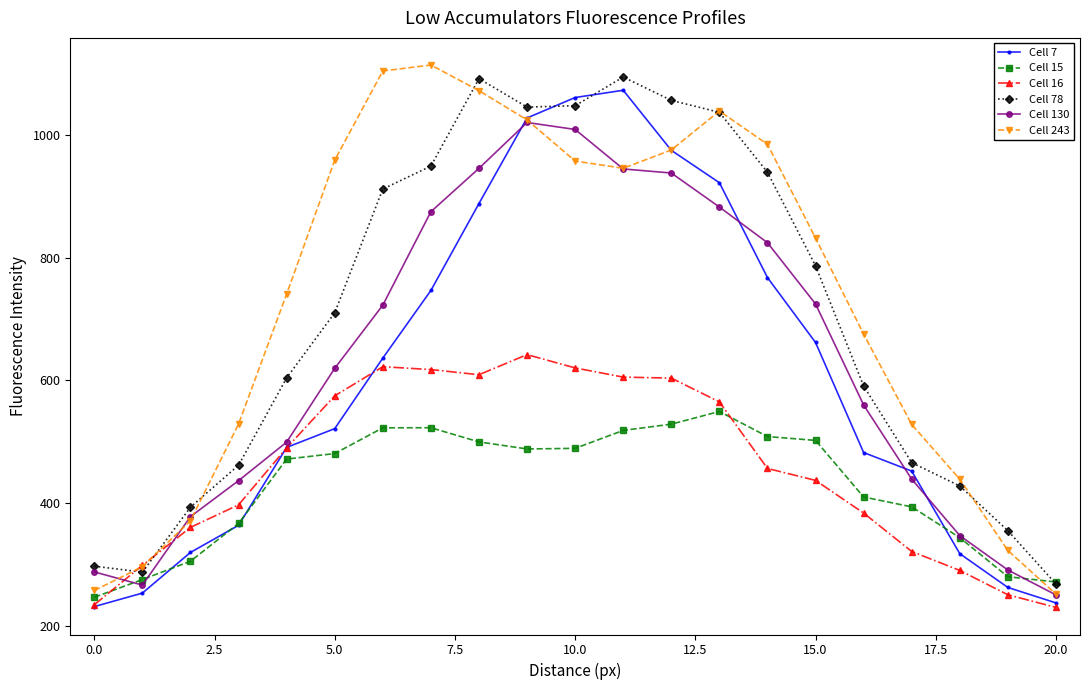

What is the greatest value displayed?

1114.0